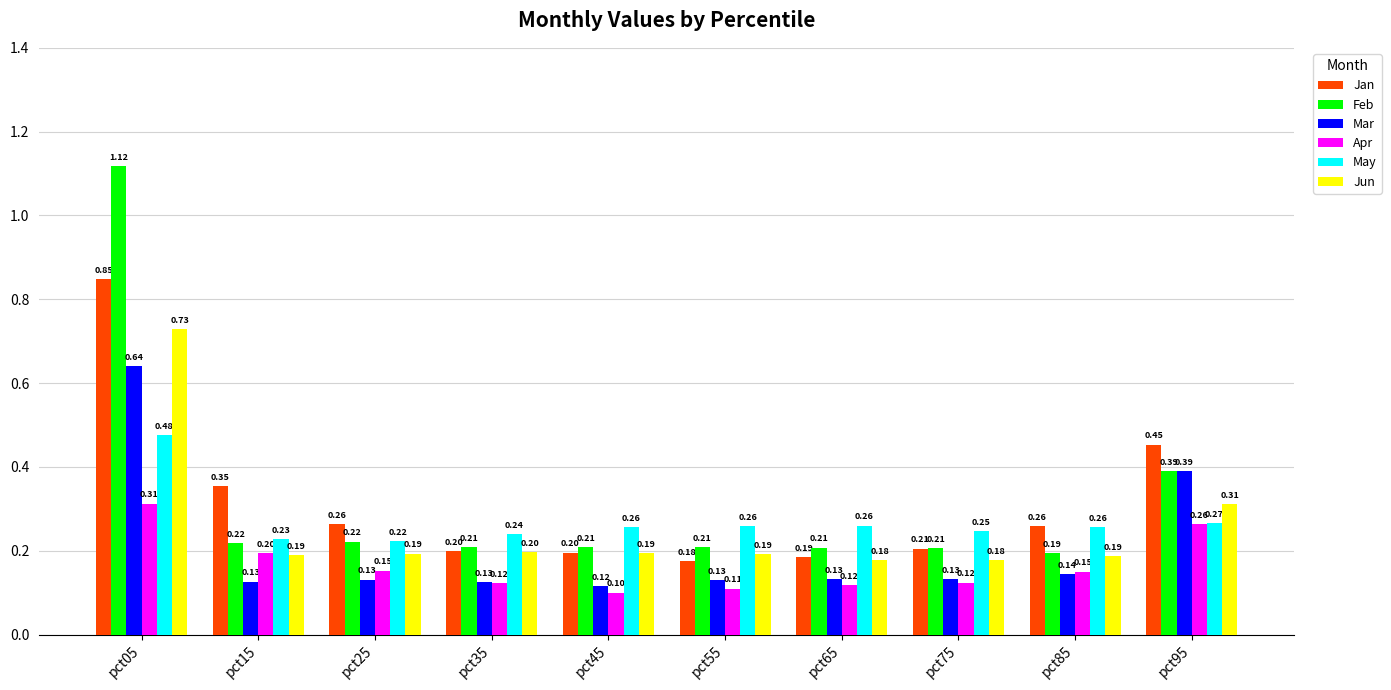

What is the total value across all series at pct25?

1.2